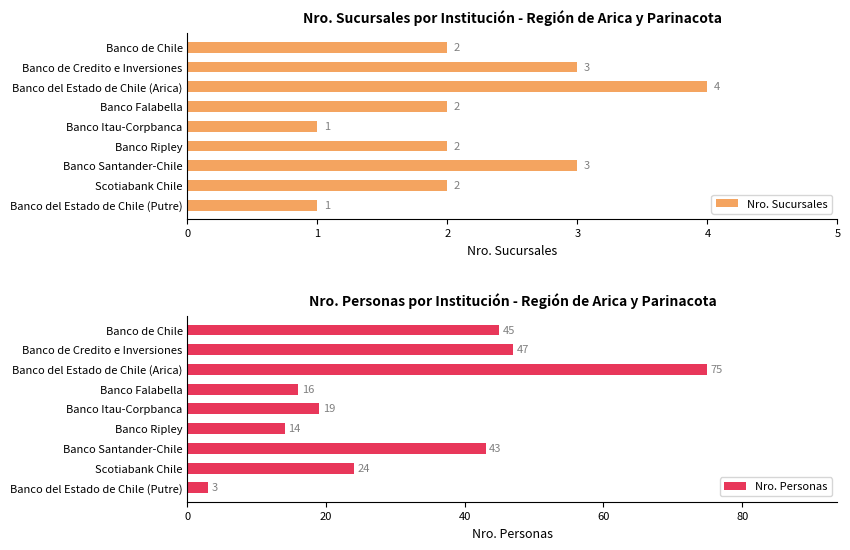

What is the maximum value for Nro. Sucursales?

4